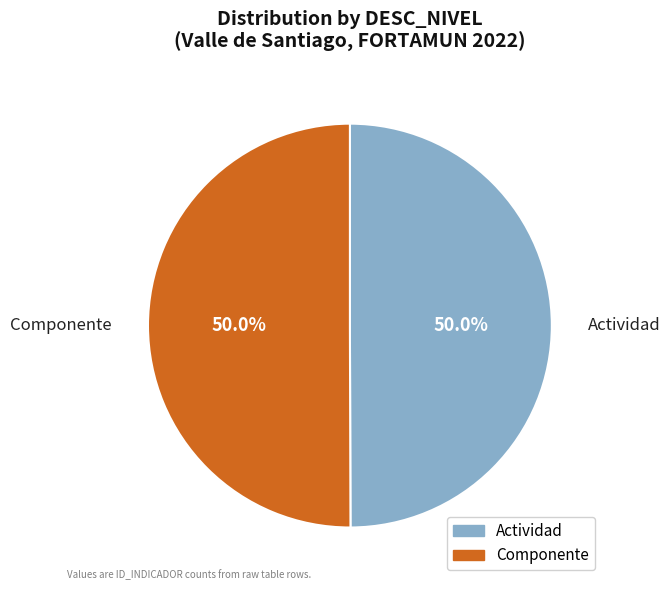

Approximately how many times larger is the value at Componente compared to Actividad?

1.0